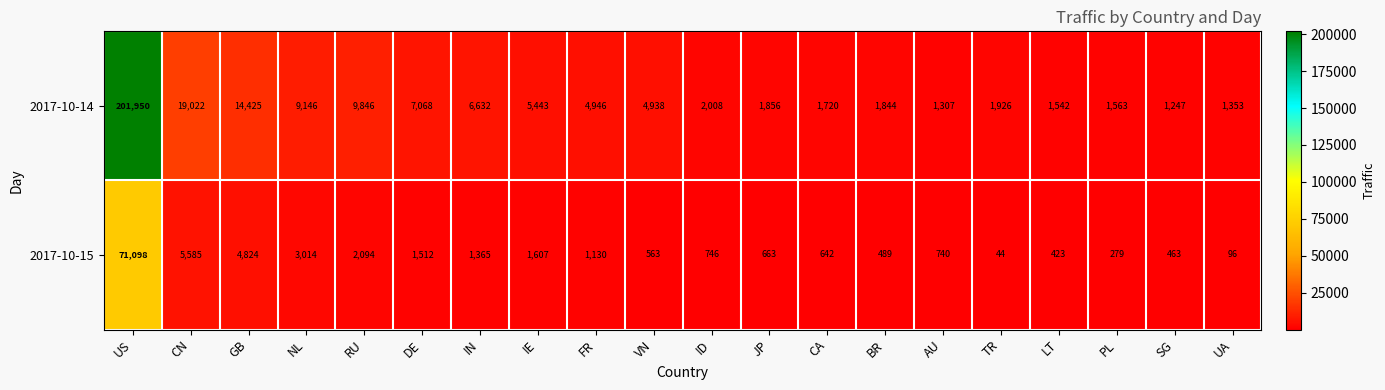

What is the difference between the highest and lowest values at LT?

1119